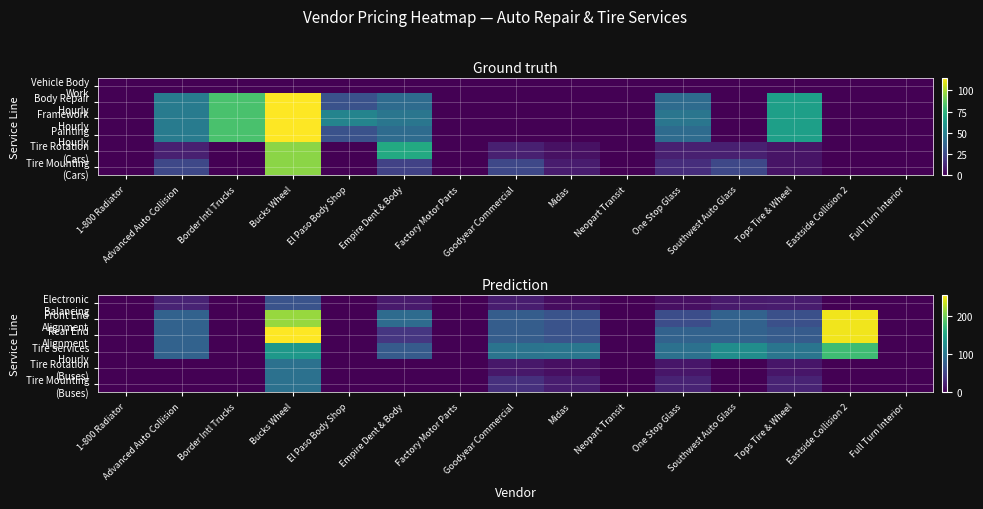

The Tire Mounting (Buses) series shows 50.8 at Empire Dent & Body. True or false?

False